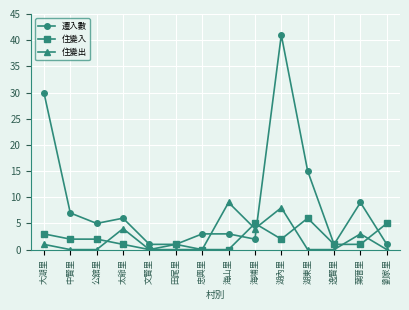

How many series are shown in this chart?

3